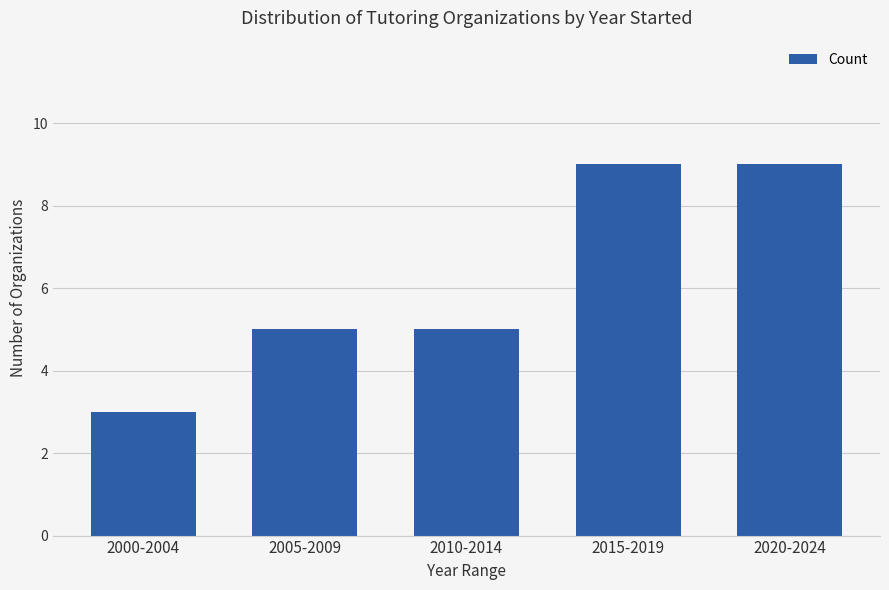

What is the value of the 3rd bar from the left?

5